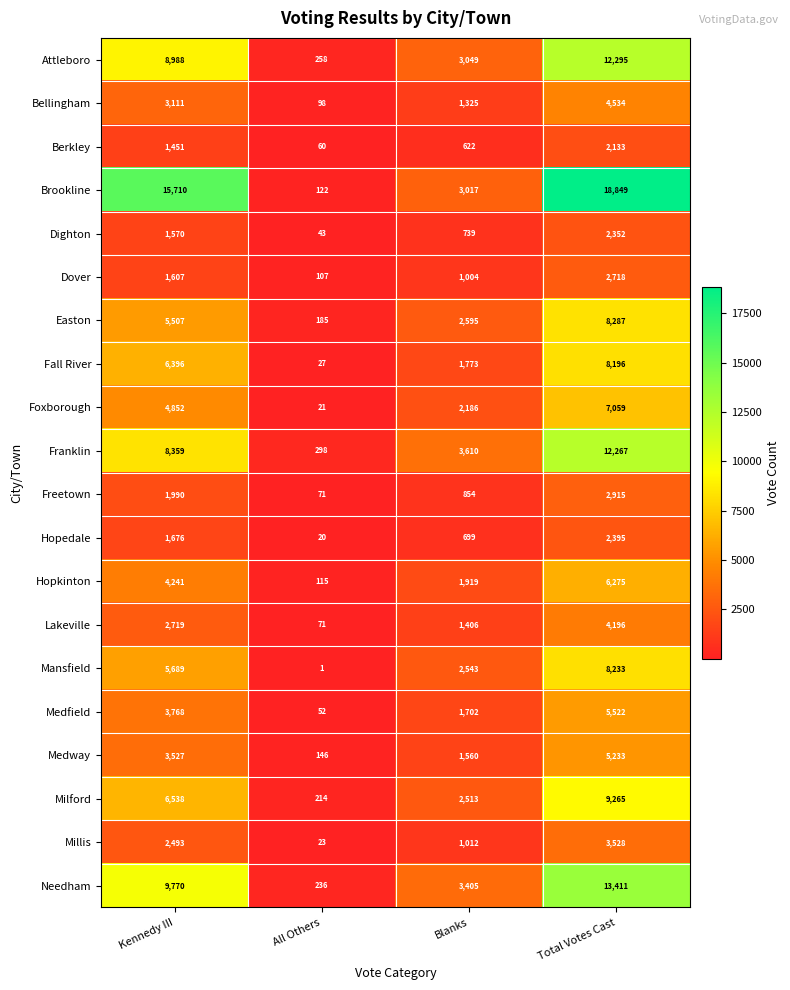

Which category has the highest value in the Freetown series?

Total Votes Cast